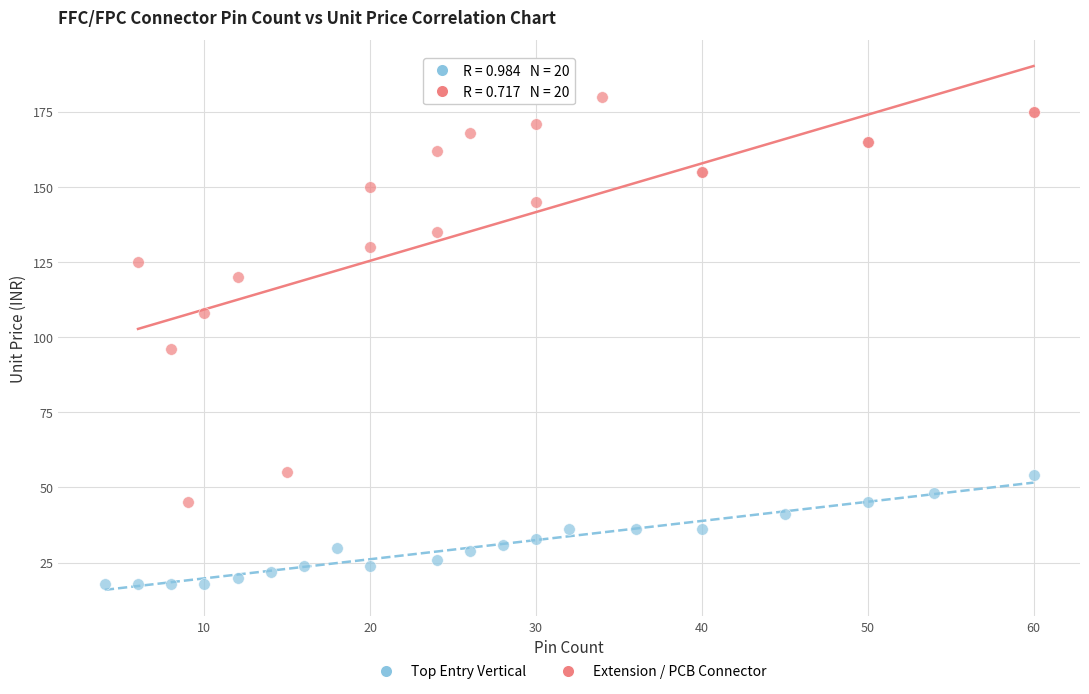

Which series contains the highest Y value?

Extension / PCB Connector